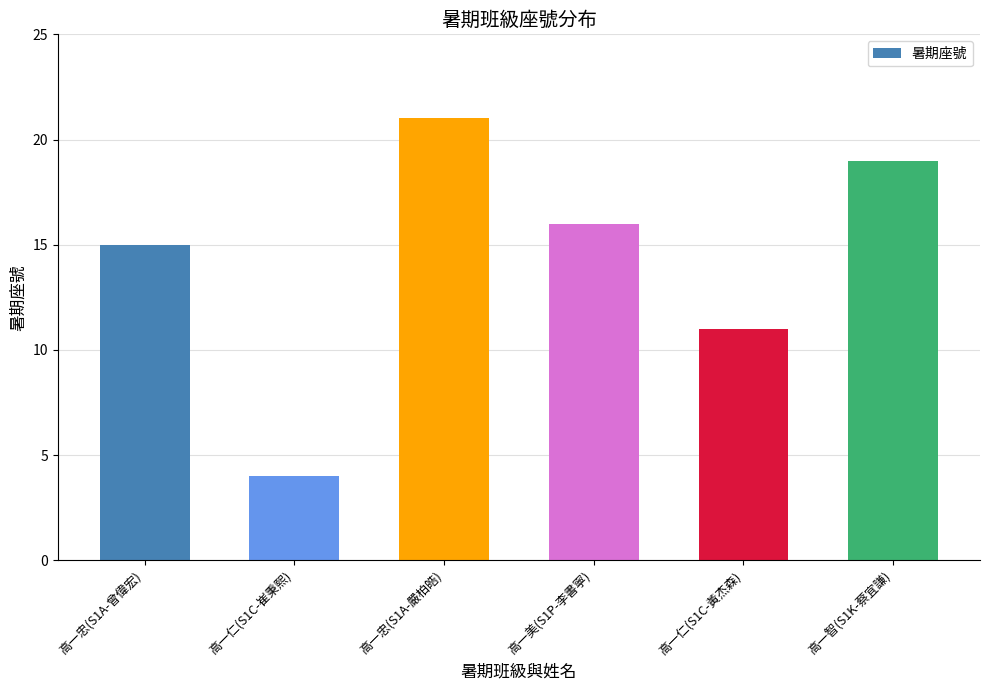

What is the minimum value shown in the chart?

4